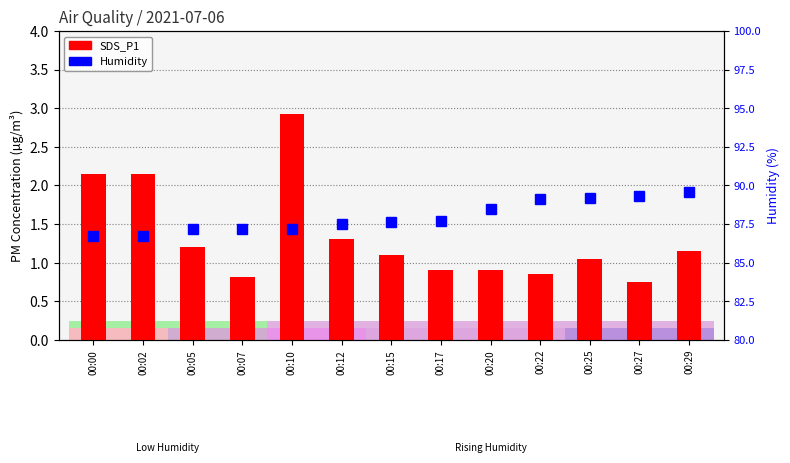

Rank the categories by SDS_P1 value from lowest to highest.

00:27, 00:07, 00:22, 00:17, 00:20, 00:25, 00:15, 00:29, 00:05, 00:12, 00:00, 00:02, 00:10